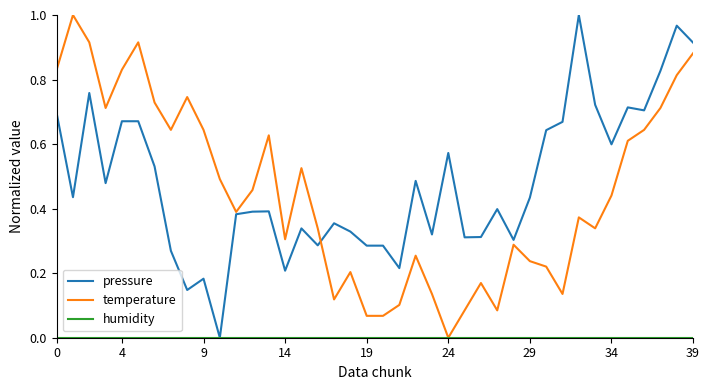

What is the maximum value shown in the chart?

1.0